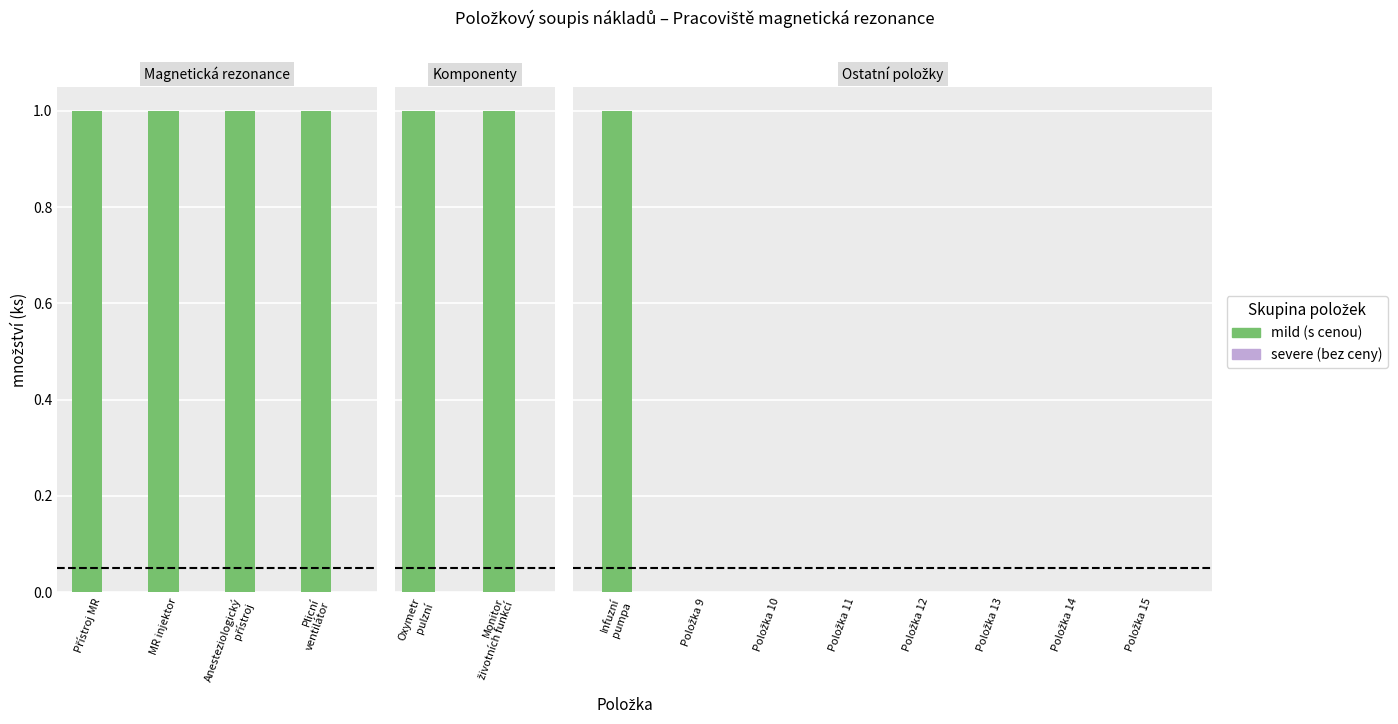

Which series has the widest spread of values?

mild